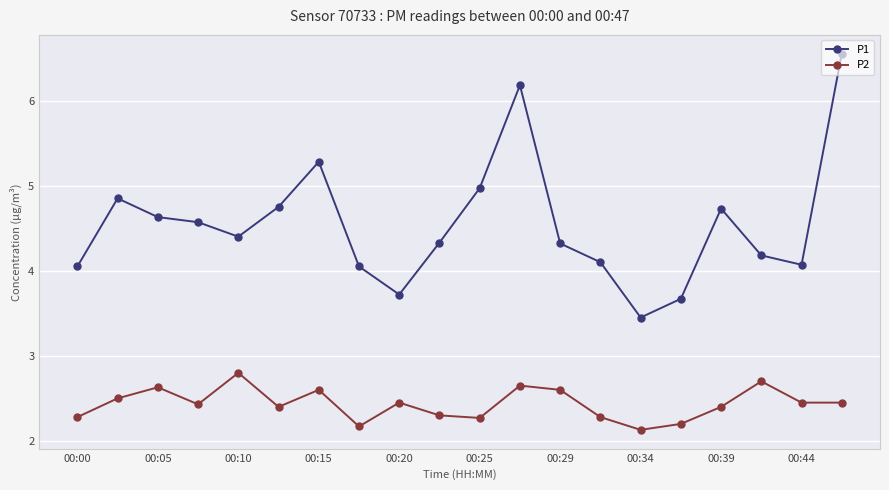

Which series has the widest spread of values?

P1